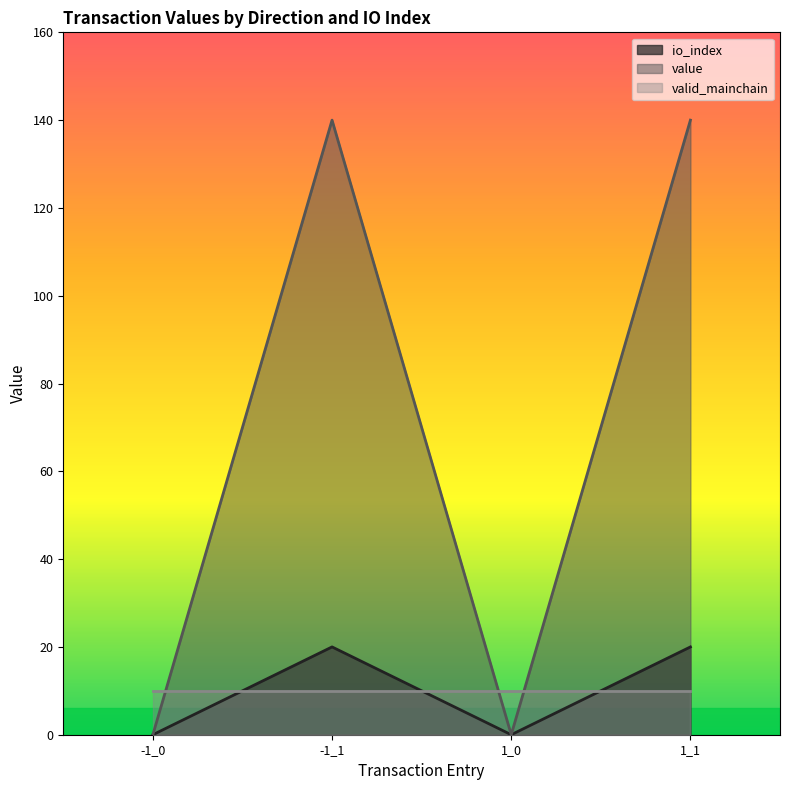

At 1_1, list the series in order from largest to smallest.

value, io_index, valid_mainchain